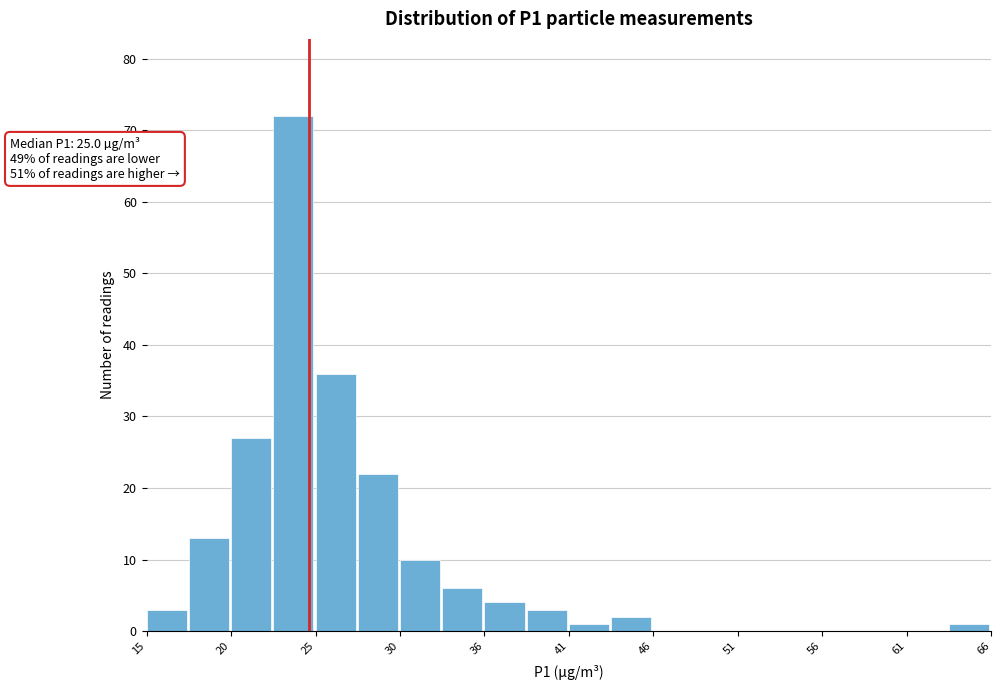

Around what value on the x-axis is the tallest bar? Give the approximate position of its centre, as read against the axis.

24